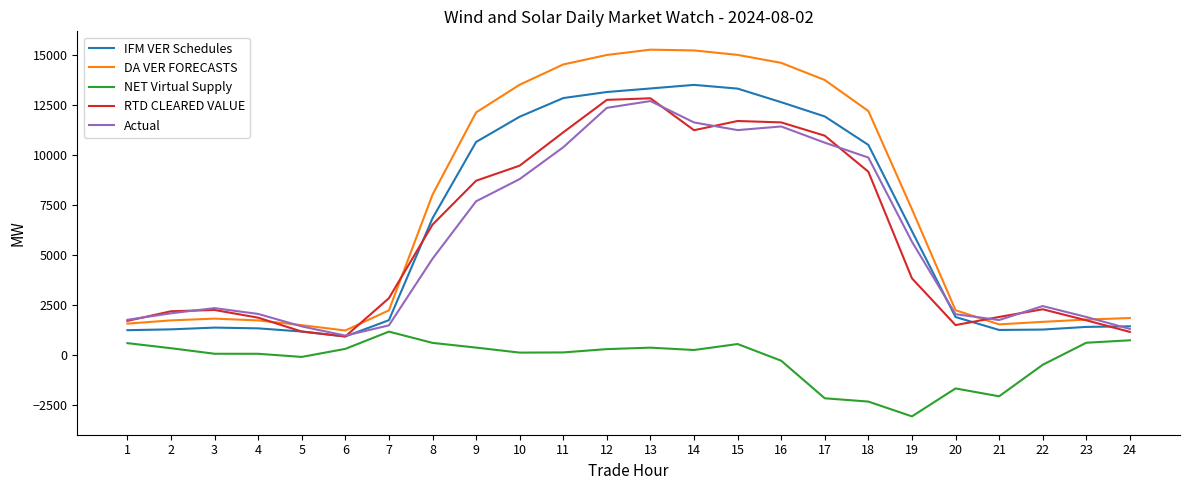

Is the value of IFM VER Schedules at 24 greater than the value of Actual at 9?

No